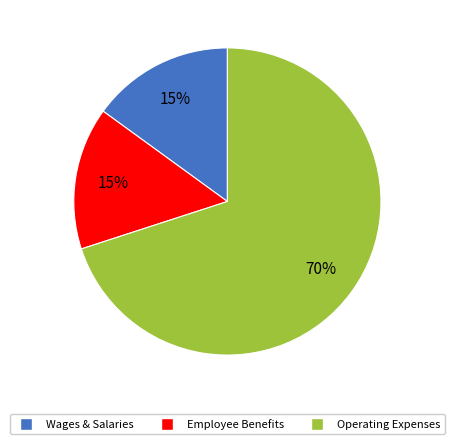

Does any single category account for the majority?

Yes